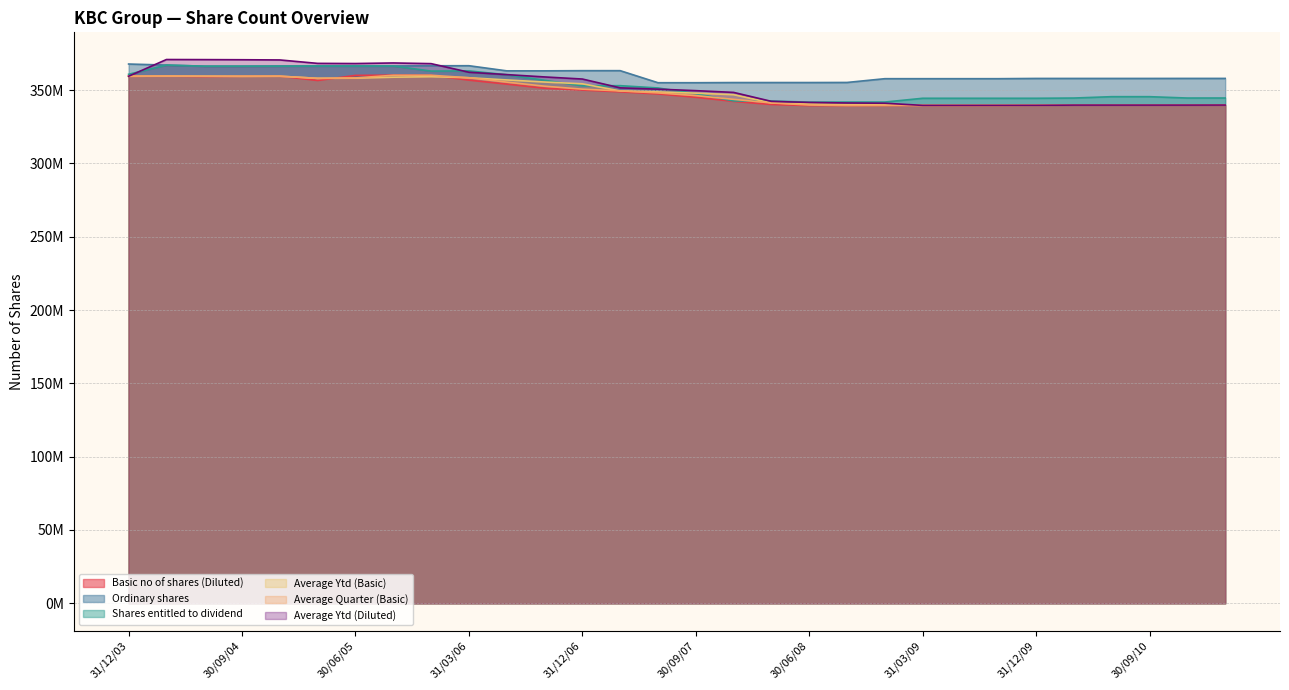

True or false: Ordinary shares has a value of 133452695.3 at 31/03/06.

False